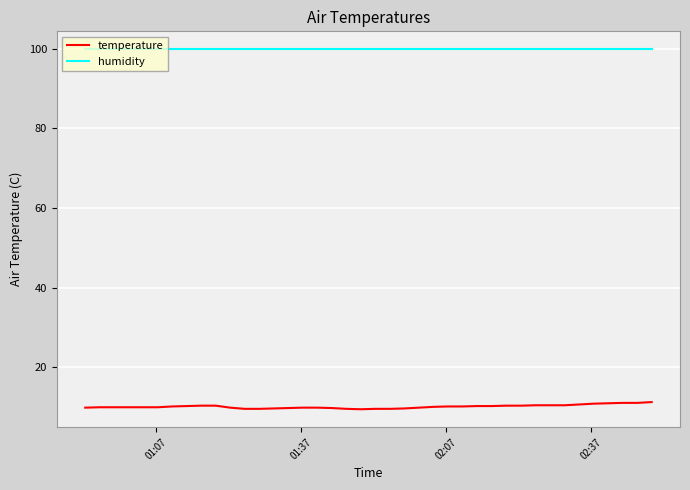

What is the smallest value displayed?

9.4